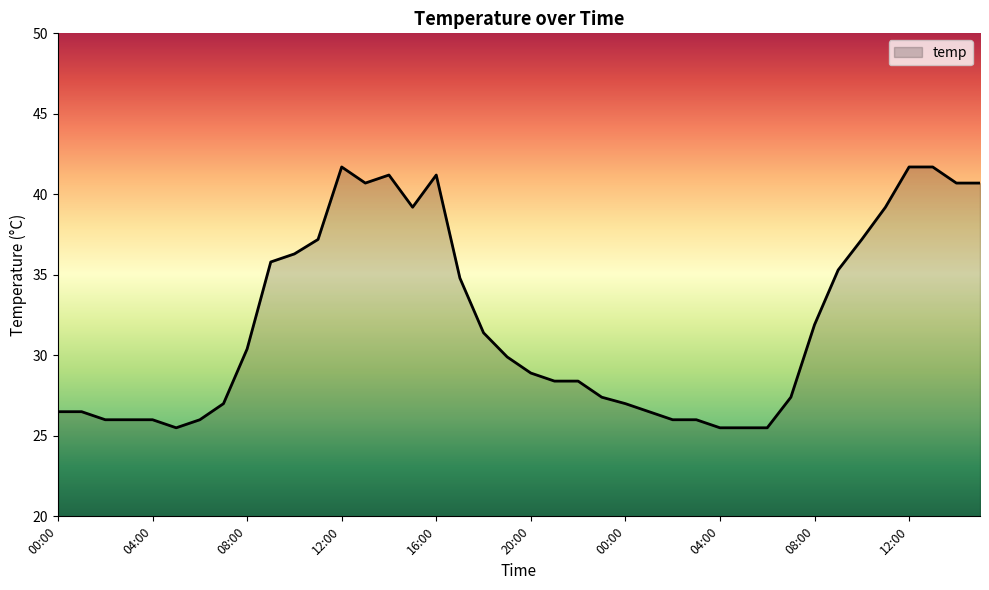

What is the difference between the maximum and minimum values?

16.2